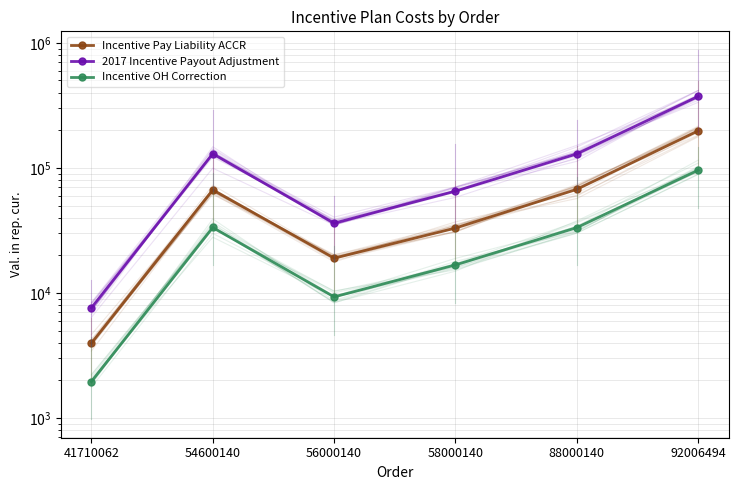

What are all the series names shown in the legend?

Incentive Pay Liability ACCR, 2017 Incentive Payout Adjustment, Incentive OH Correction